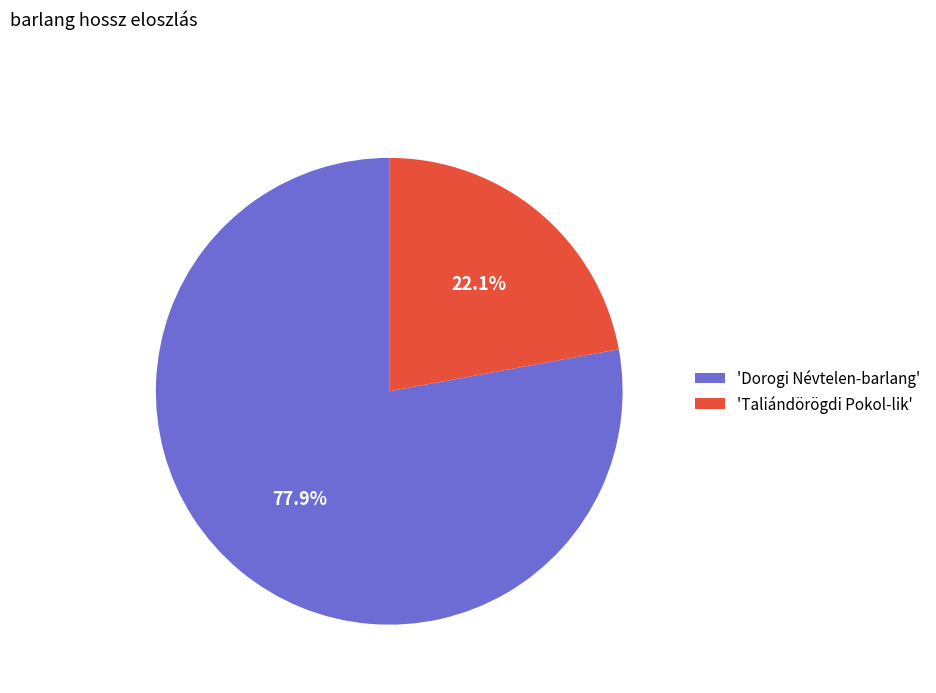

Rank the categories by value from highest to lowest.

'Dorogi Névtelen-barlang', 'Taliándörögdi Pokol-lik'